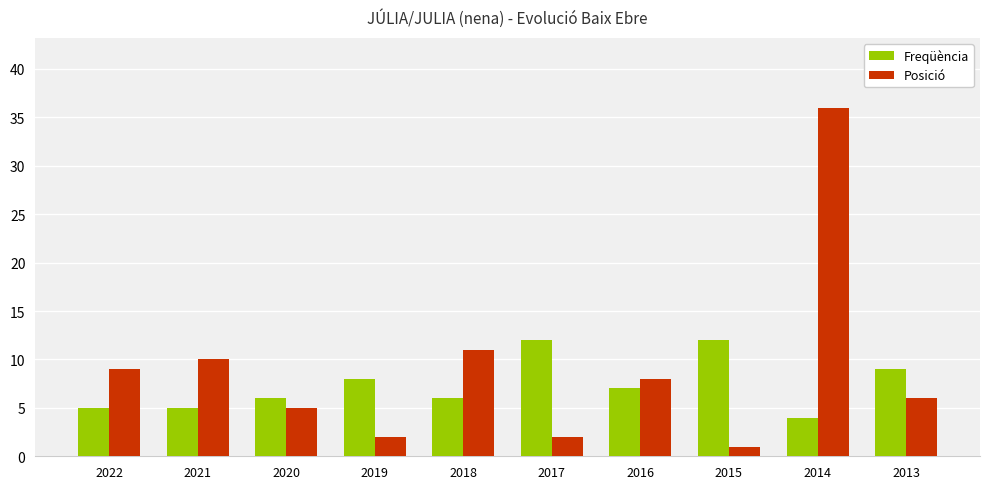

What is the maximum value for Posició?

36